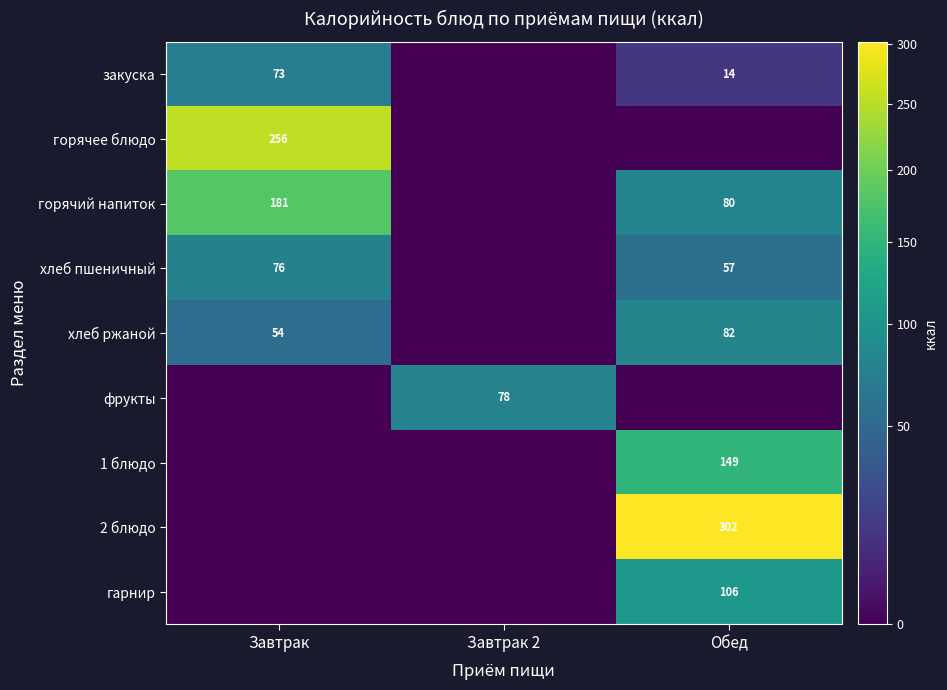

The value of закуска at Обед is 24. True or false?

False